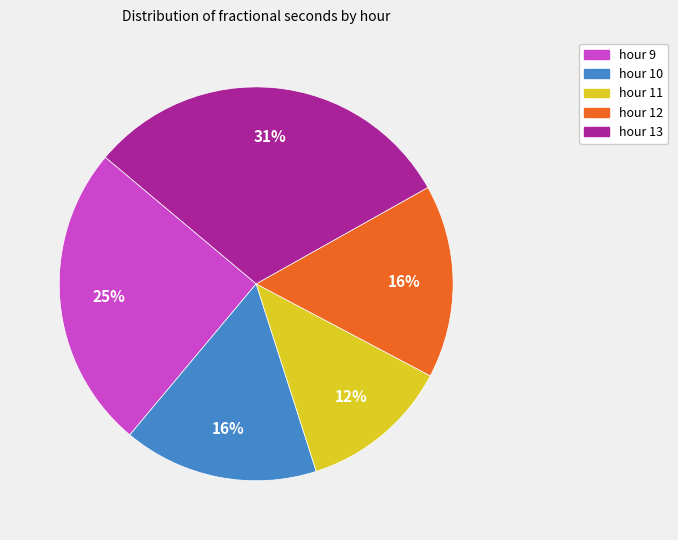

To the nearest percent, what is the average slice percentage?

20%